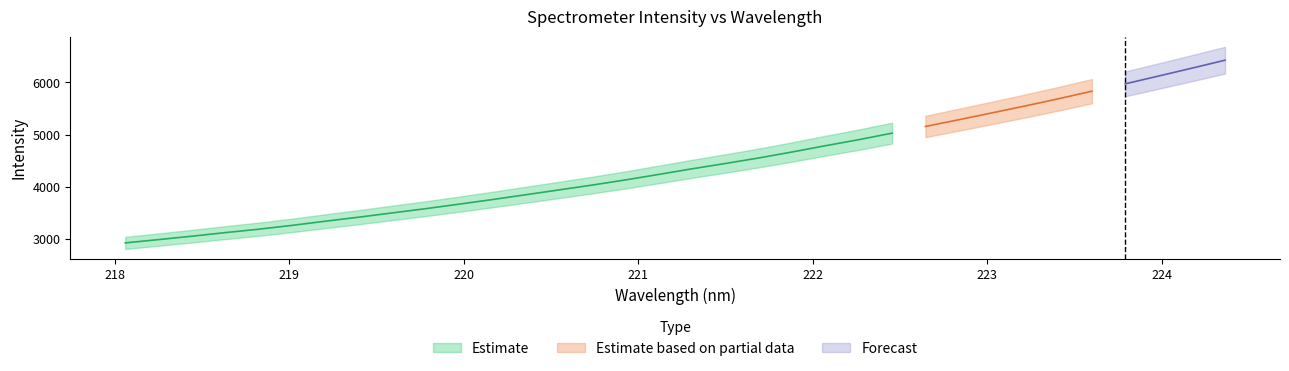

Reading left to right, list all the values displayed in this chart.

x: 218.1	218.3	218.4	218.6	218.8	219.0	219.2	219.4	219.6	219.8	220.0	220.2	220.4	220.5	220.7	220.9	221.1	221.3	221.5	221.7	221.9	222.1	222.3	222.5	222.6	222.8	223.0	223.2	223.4	223.6	223.8	224.0	224.2	224.4
y: 2915.7	2979.6	3044.7	3113.6	3179.2	3252.9	3333.0	3410.6	3492.2	3573.7	3660.1	3748.7	3841.1	3934.2	4027.7	4126.9	4233.0	4340.8	4443.3	4549.1	4664.0	4784.4	4900.6	5026.4	5154.3	5283.9	5415.7	5549.0	5687.9	5832.7	5973.8	6123.6	6274.8	6428.5